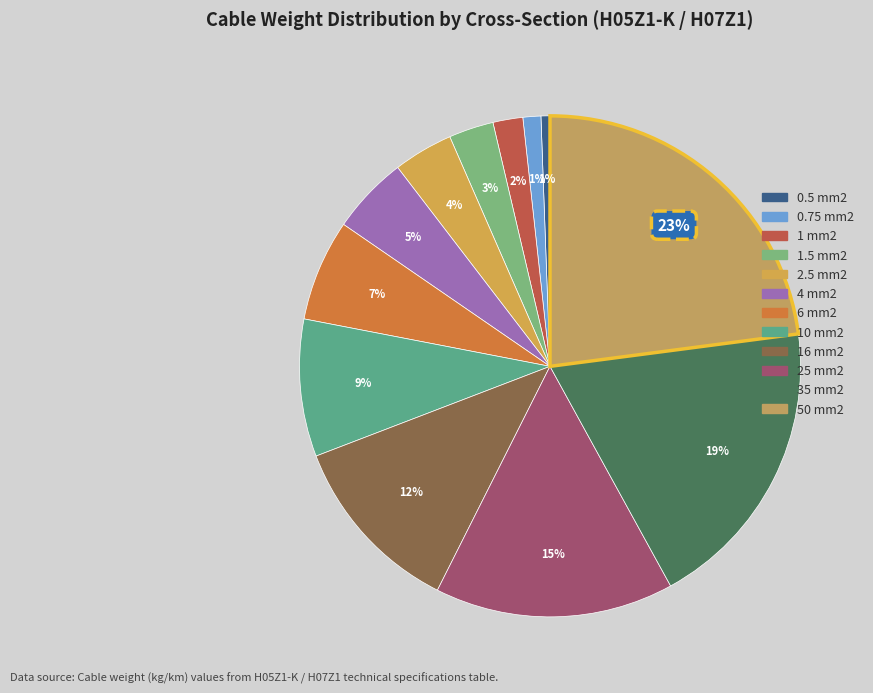

Rank the categories by value from lowest to highest.

0.5 mm2, 0.75 mm2, 1 mm2, 1.5 mm2, 2.5 mm2, 4 mm2, 6 mm2, 10 mm2, 16 mm2, 25 mm2, 35 mm2, 50 mm2